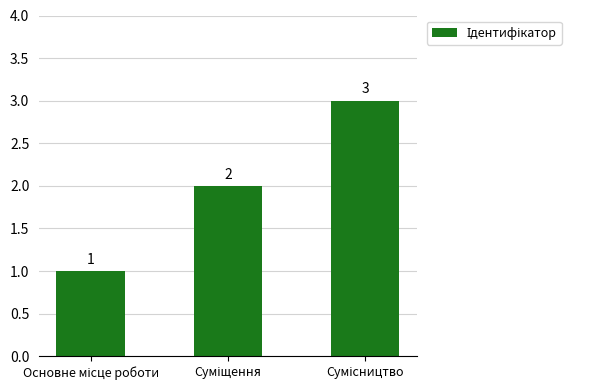

How many bars are there in total?

3